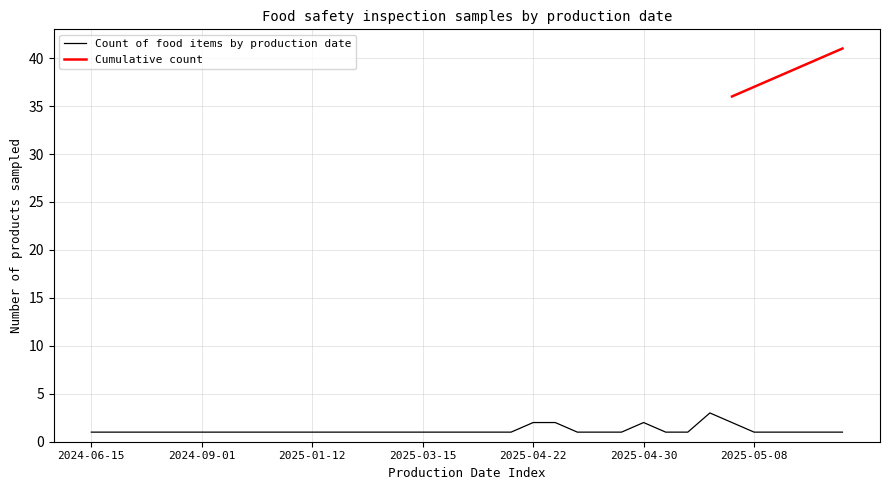

Between 2025-04-29 and 2025-05-12, which is larger?

2025-04-29